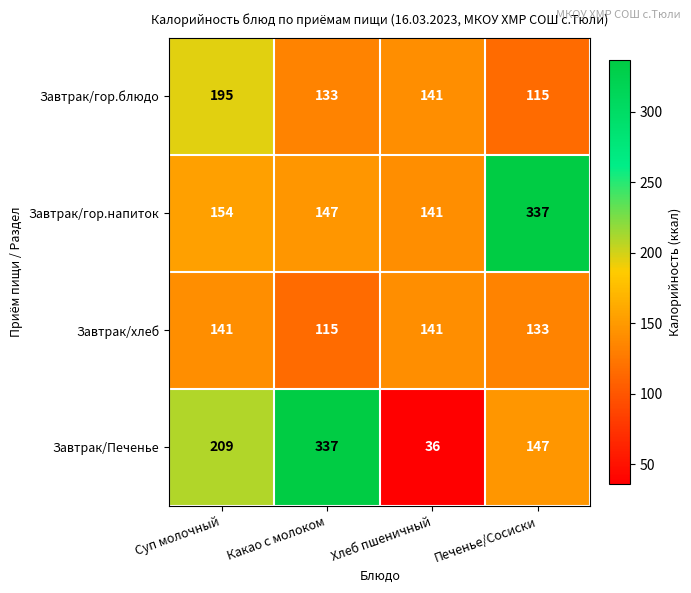

What is the spread (max minus min) of values at Хлеб пшеничный?

105